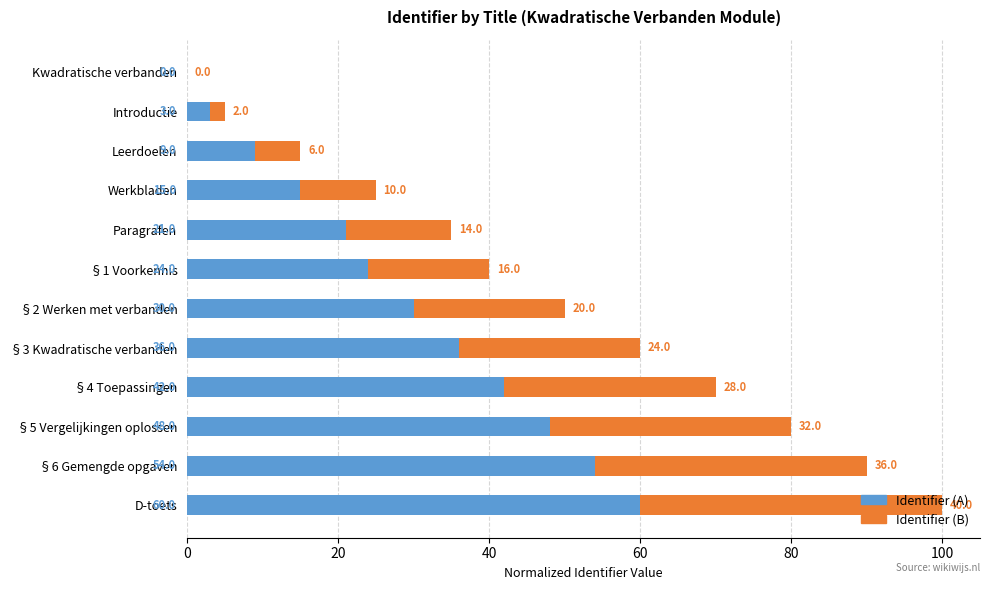

The Identifier (A) series shows 54 at §6 Gemengde opgaven. True or false?

True